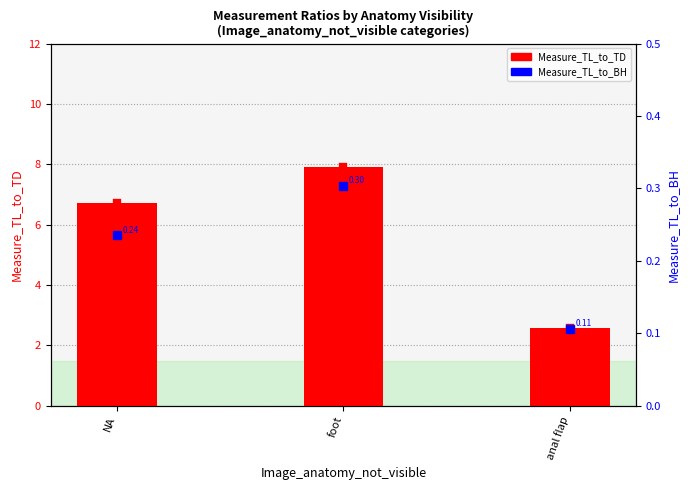

Rank the series by their average value, from highest to lowest.

Measure_TL_to_TD, Measure_TL_to_BH